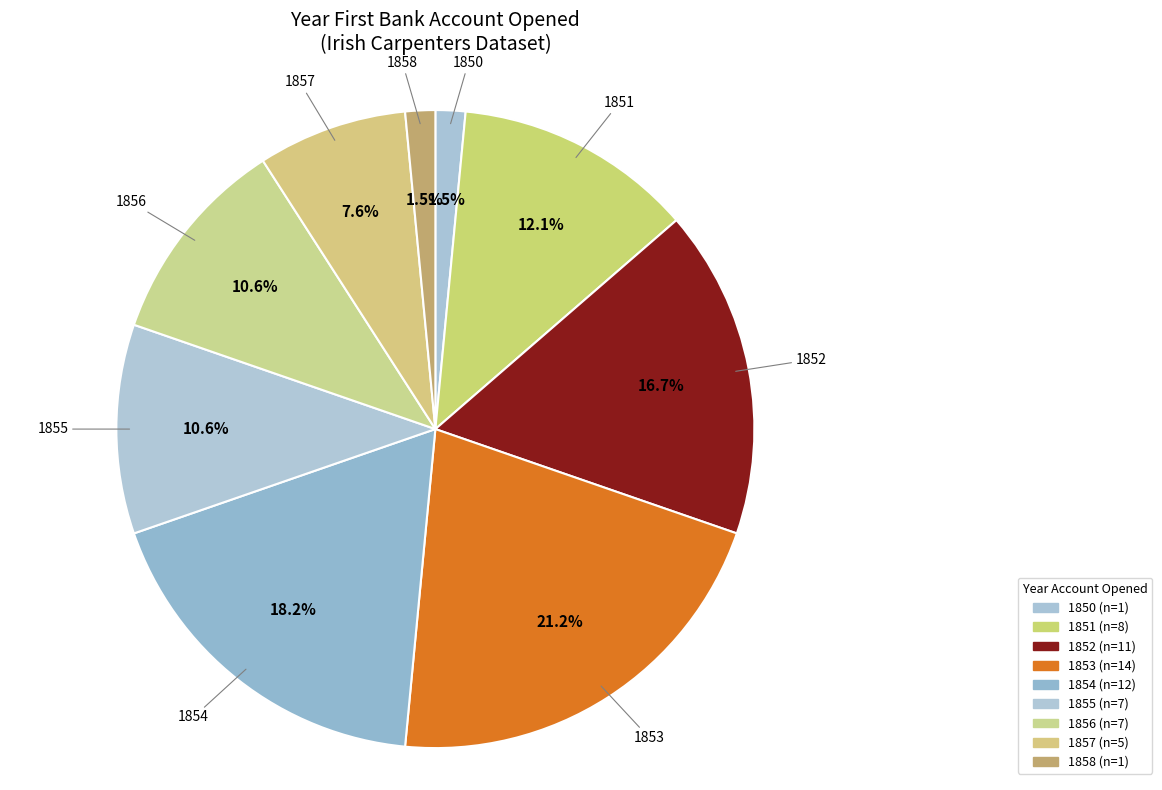

Count the number of slices in the pie.

9